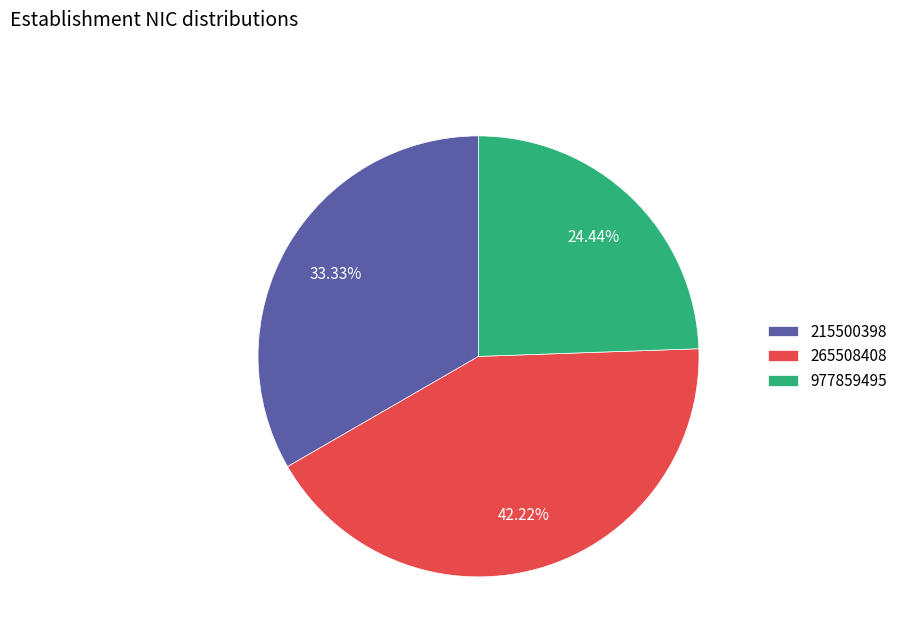

Which has a higher value, 977859495 or 215500398?

215500398